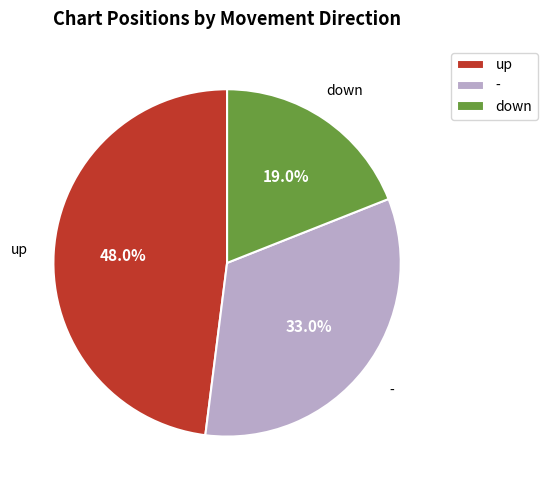

The up slice represents 48% of the pie. True or false?

True